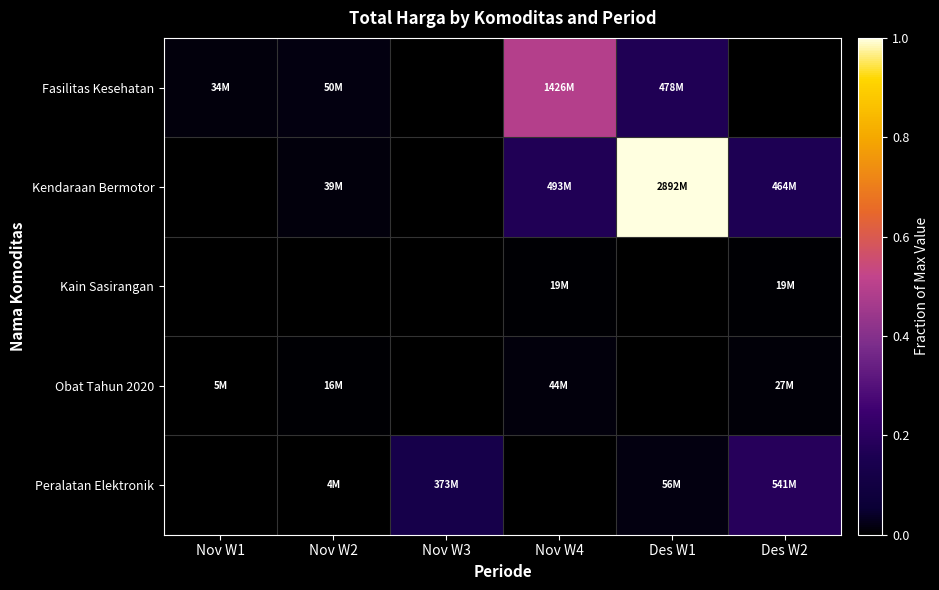

Which series has the largest total across all categories?

Kendaraan Bermotor